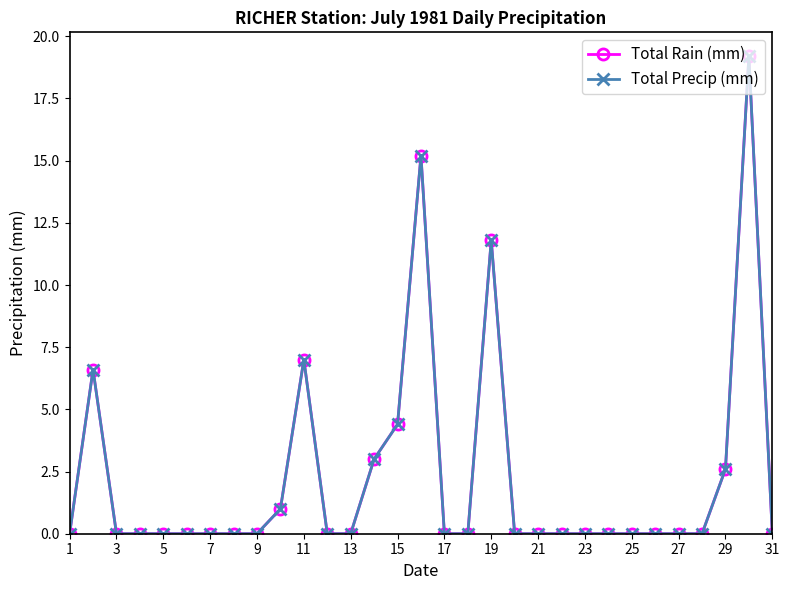

How many lines are shown in the chart?

2